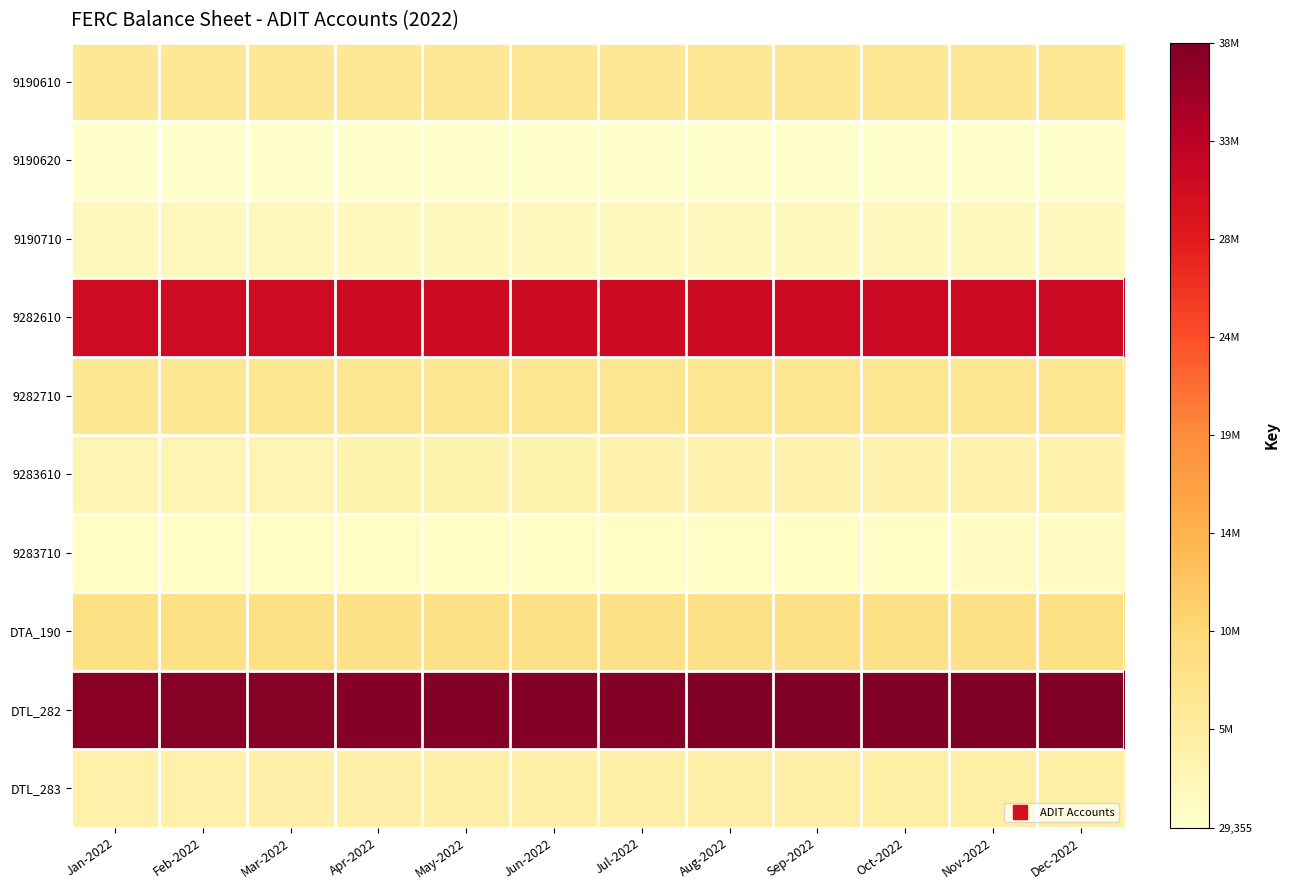

At which category does the chart reach its minimum across all series?

Jan-2022